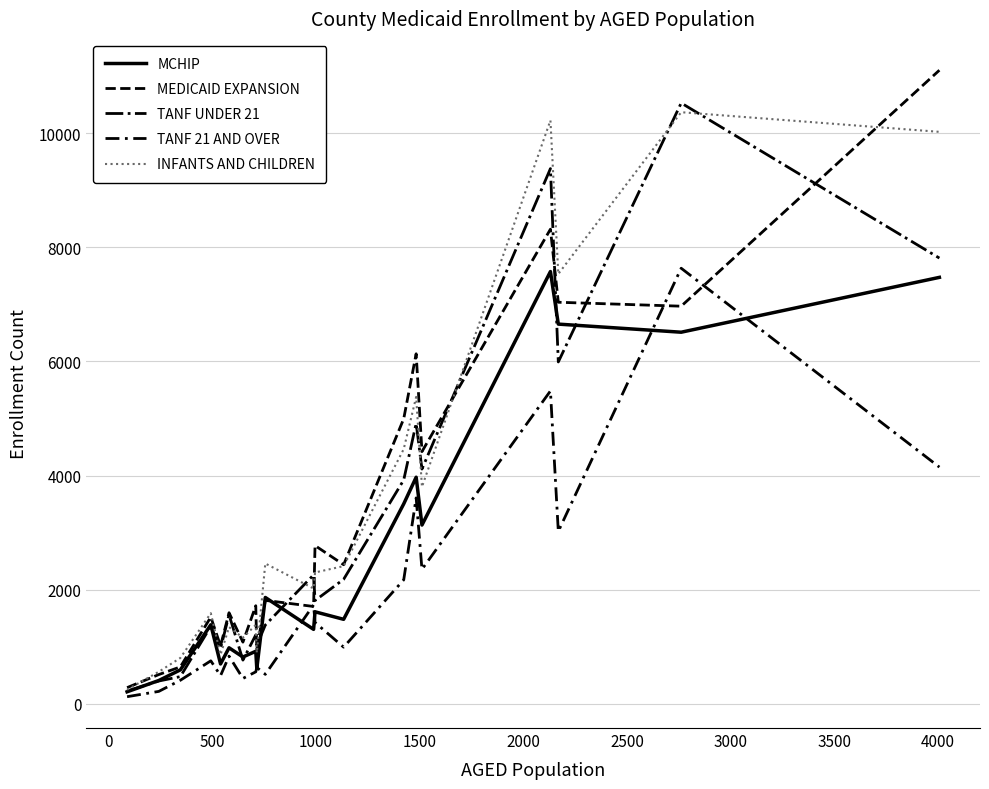

Is this an area chart (filled region under the line)?

No